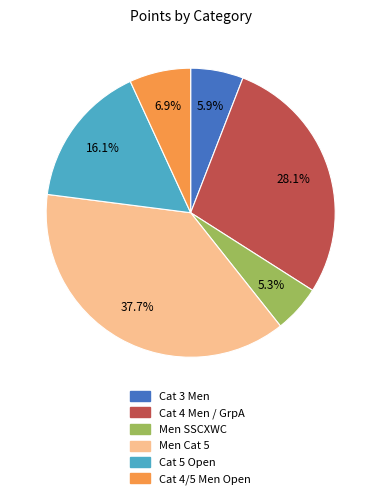

Does any single category account for the majority?

No